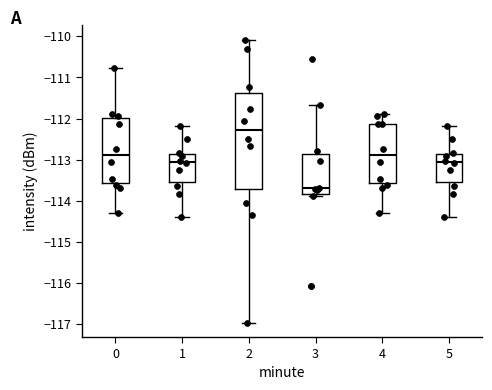

Comparing the boxes themselves (not the whiskers), which one is the tallest?

2